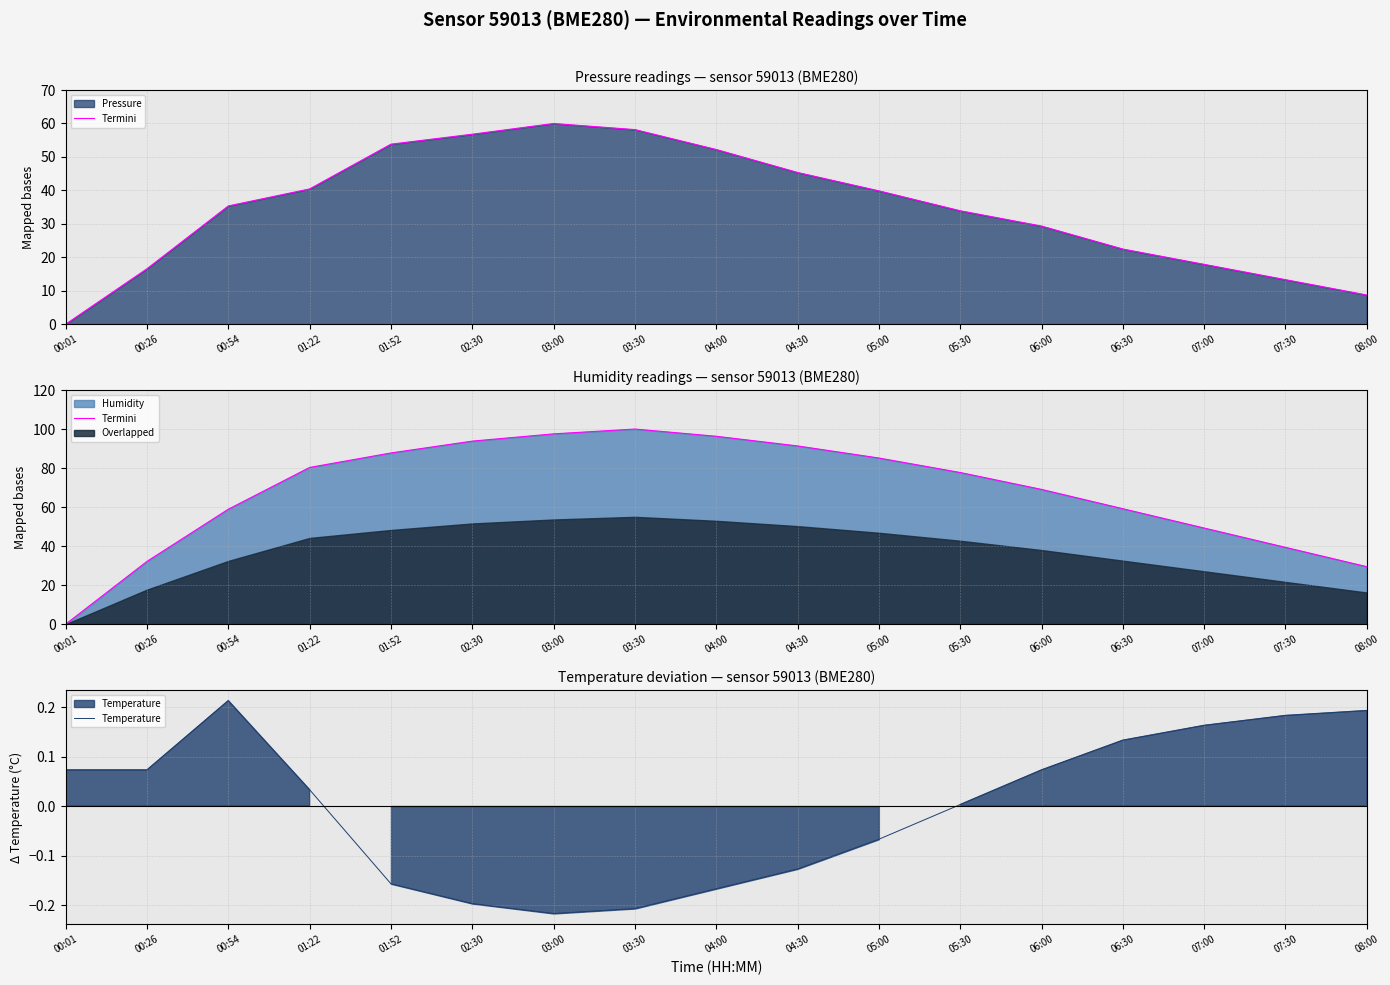

Between 03:30 and 06:30, which series saw the biggest shift?

Termini